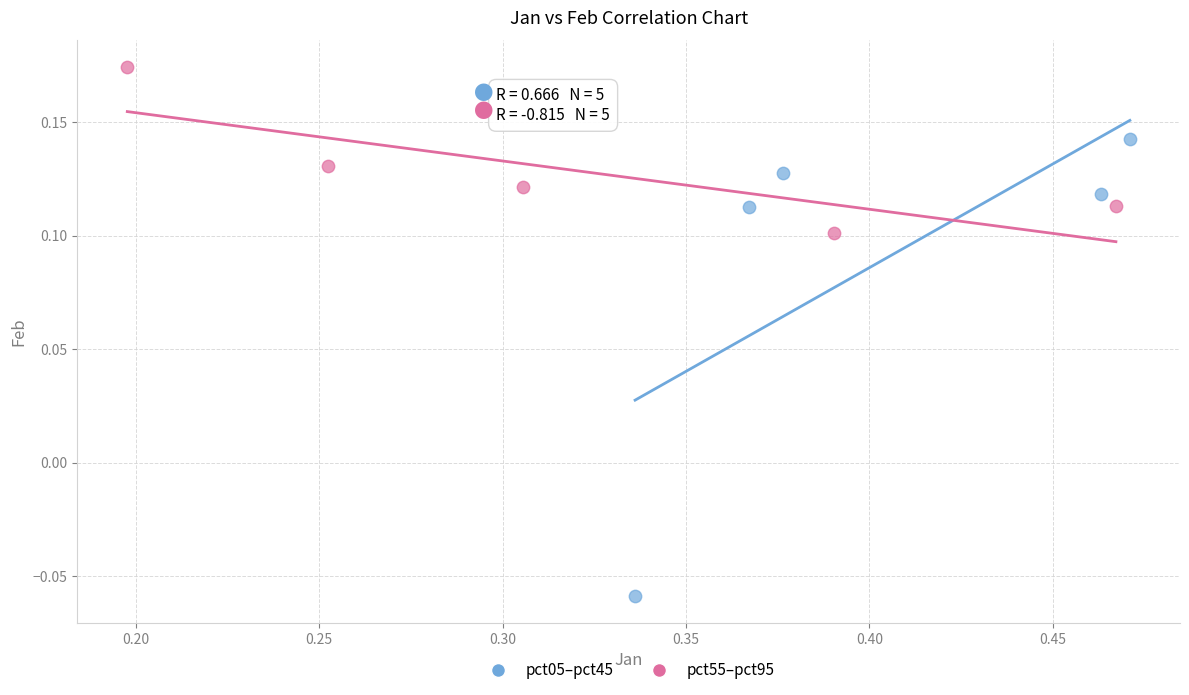

Which series reaches the maximum Y coordinate?

pct55–pct95